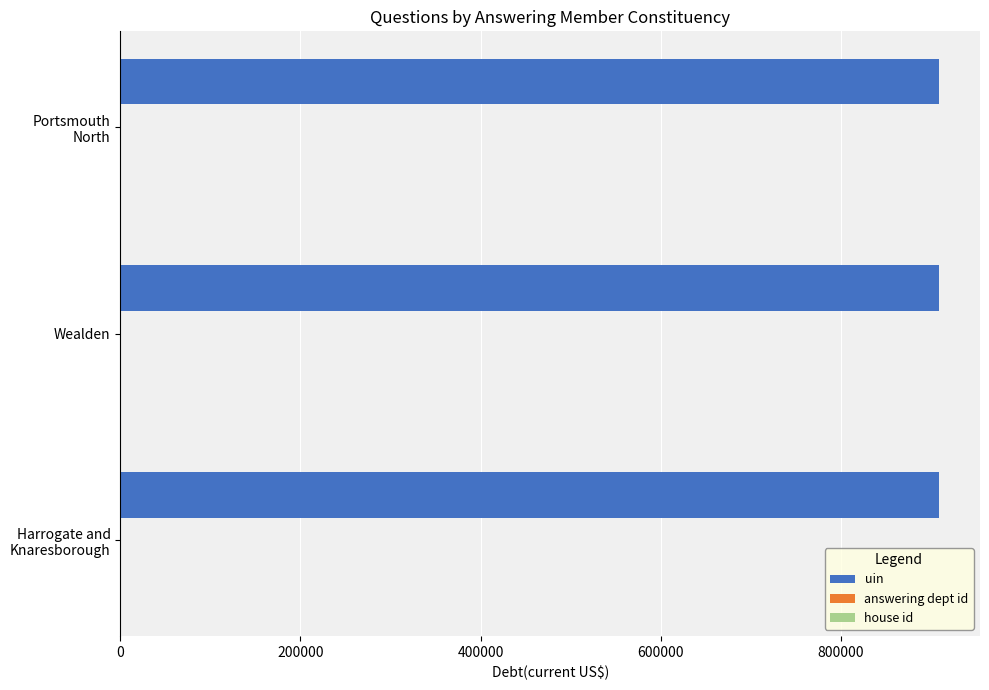

Which series has the largest total across all categories?

uin